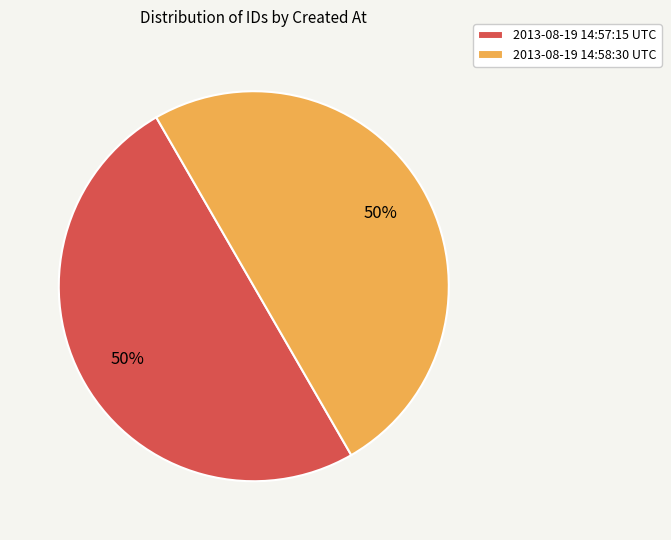

Do 2013-08-19 14:58:30 UTC and 2013-08-19 14:57:15 UTC together represent more than half of the pie?

Yes